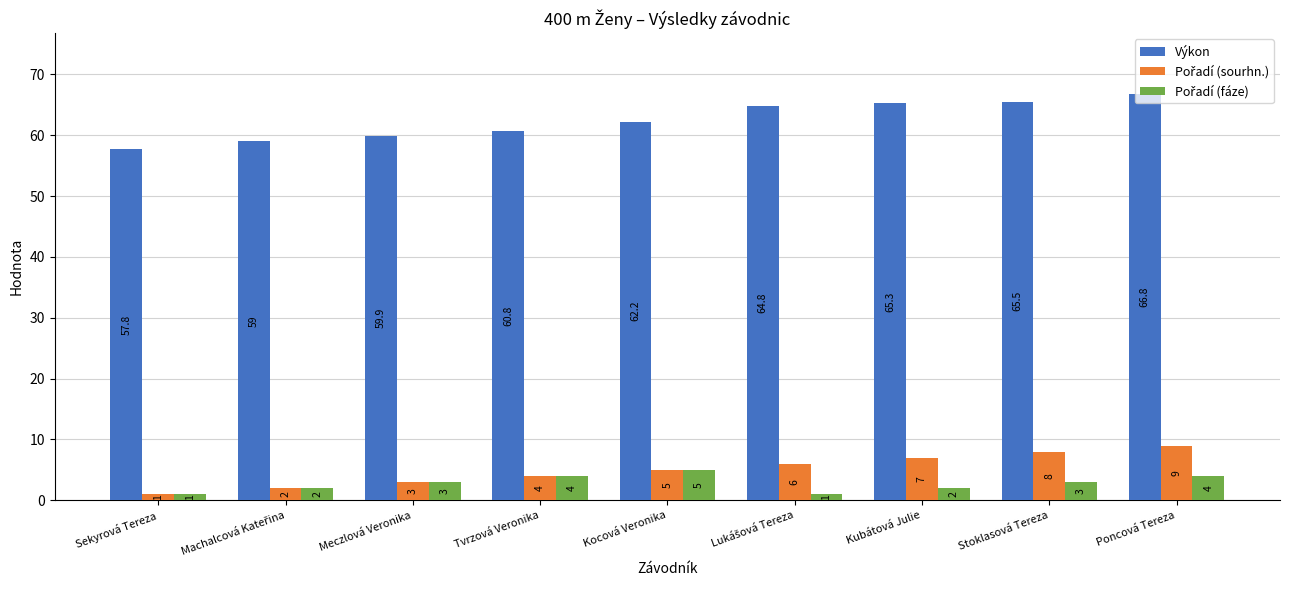

Which category has the highest value across all series?

Poncová Tereza